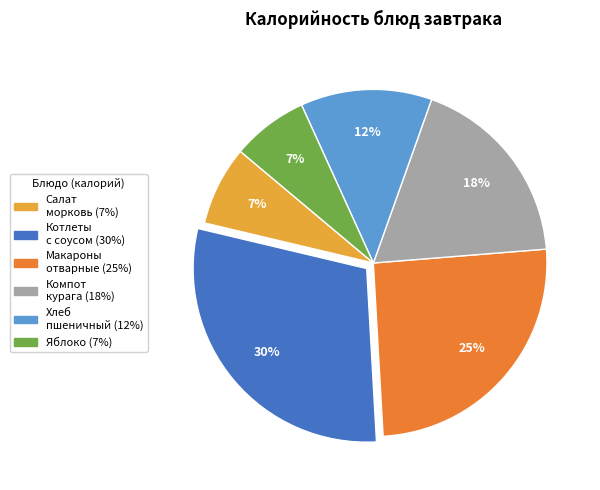

Is there a majority slice in this chart?

No